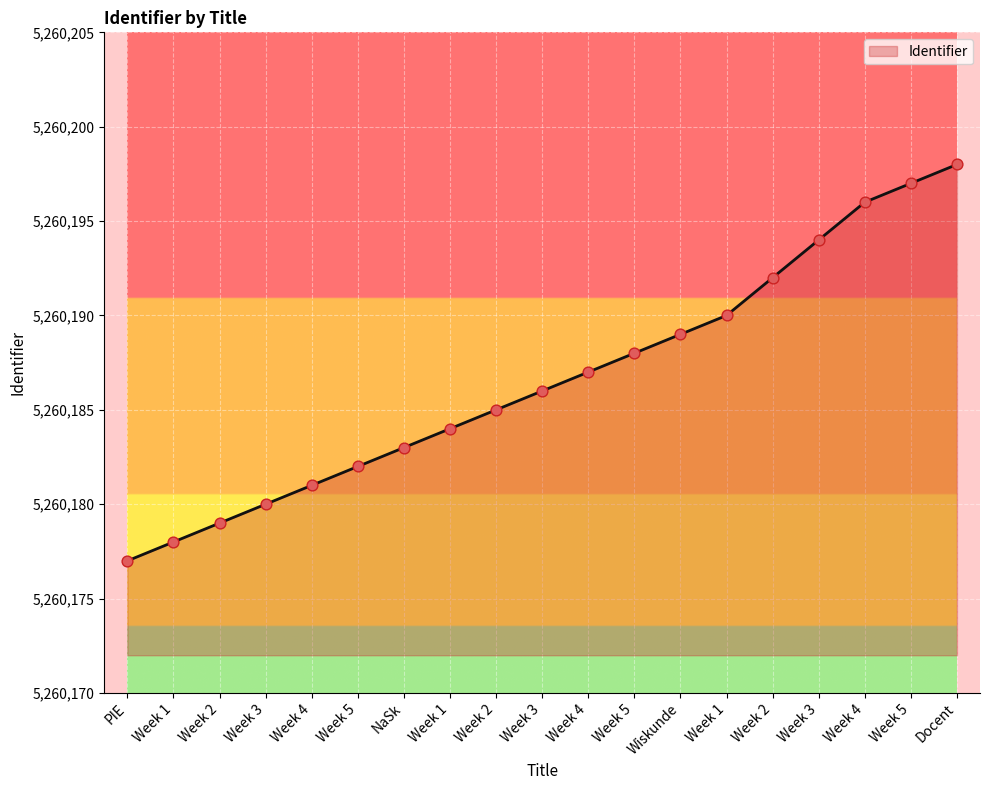

What is the ratio of the value at Week 2 to the value at Week 4?

1.0